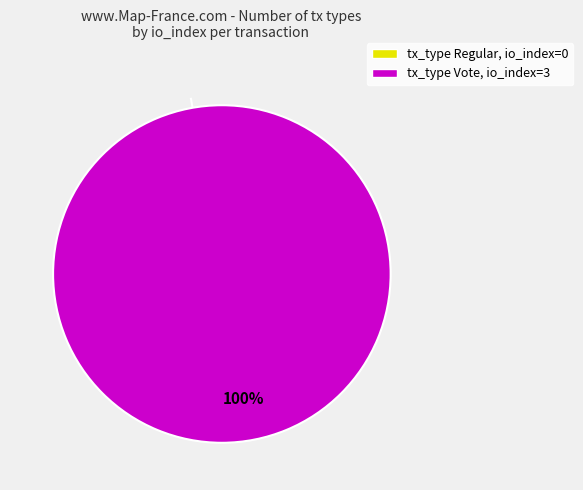

To the nearest percent, what percentage of the pie is tx_type Vote, io_index=3?

100%